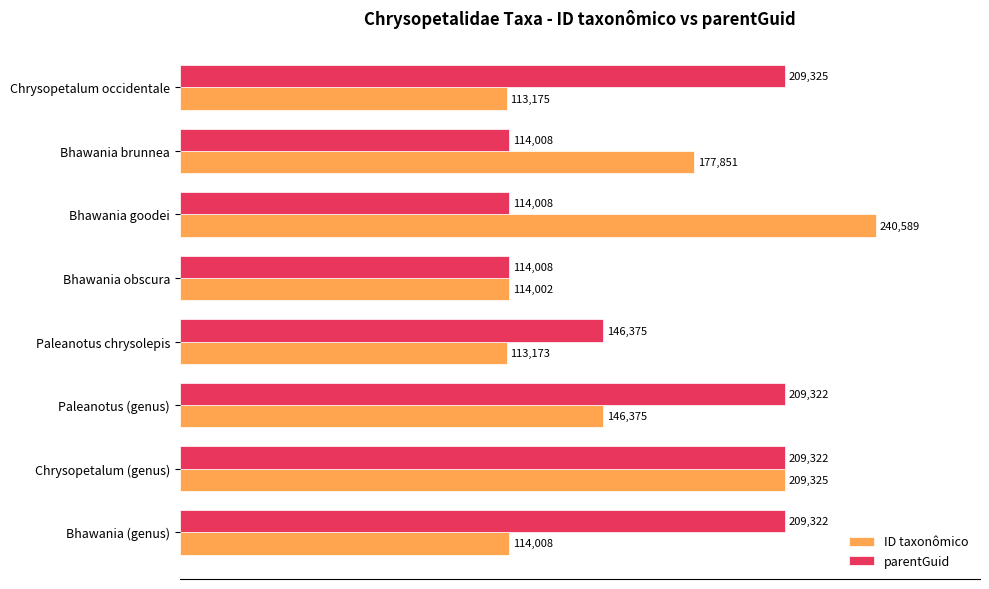

What is the greatest value displayed?

240589